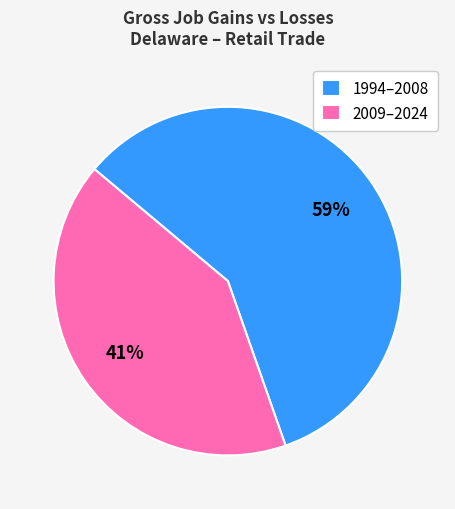

Is the sum of 2009–2024 and 1994–2008 greater than half?

Yes